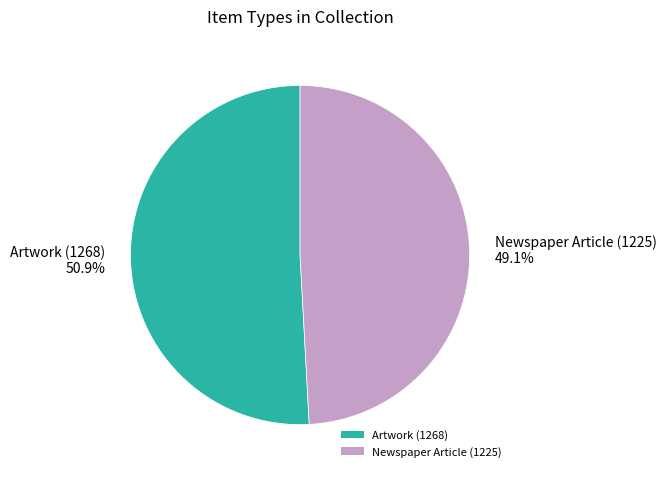

How many segments does this pie chart have?

2